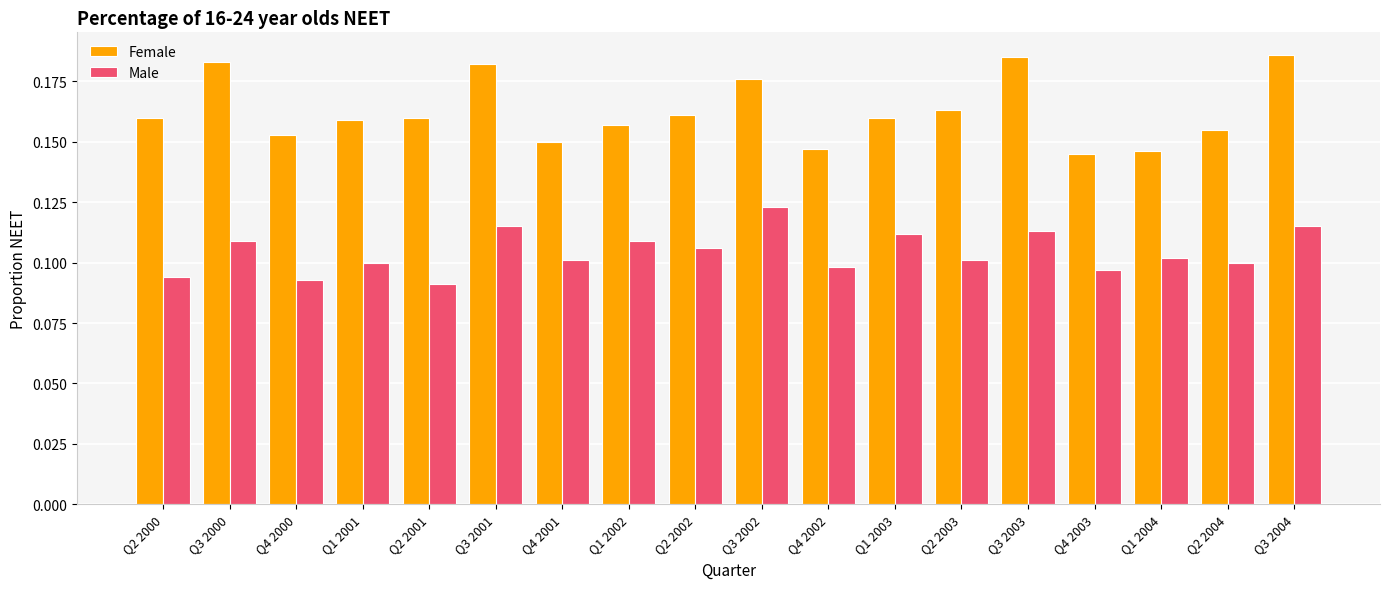

How many groups of bars are there?

18